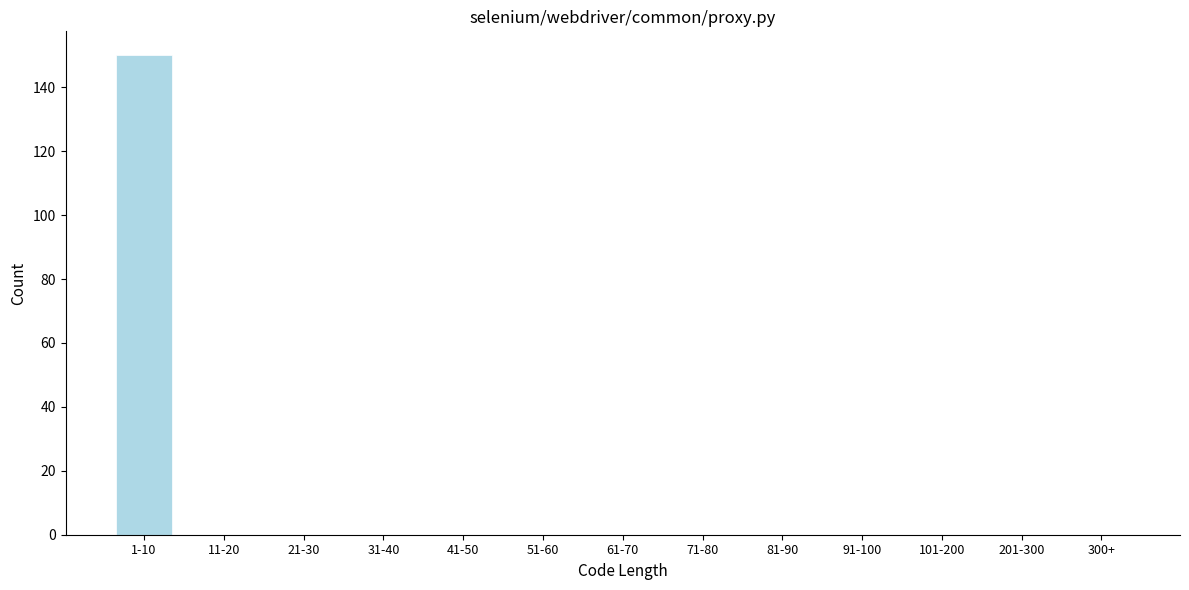

Reading left to right, extract all data points from this chart.

1-10=150	11-20=0	21-30=0	31-40=0	41-50=0	51-60=0	61-70=0	71-80=0	81-90=0	91-100=0	101-200=0	201-300=0	300+=0